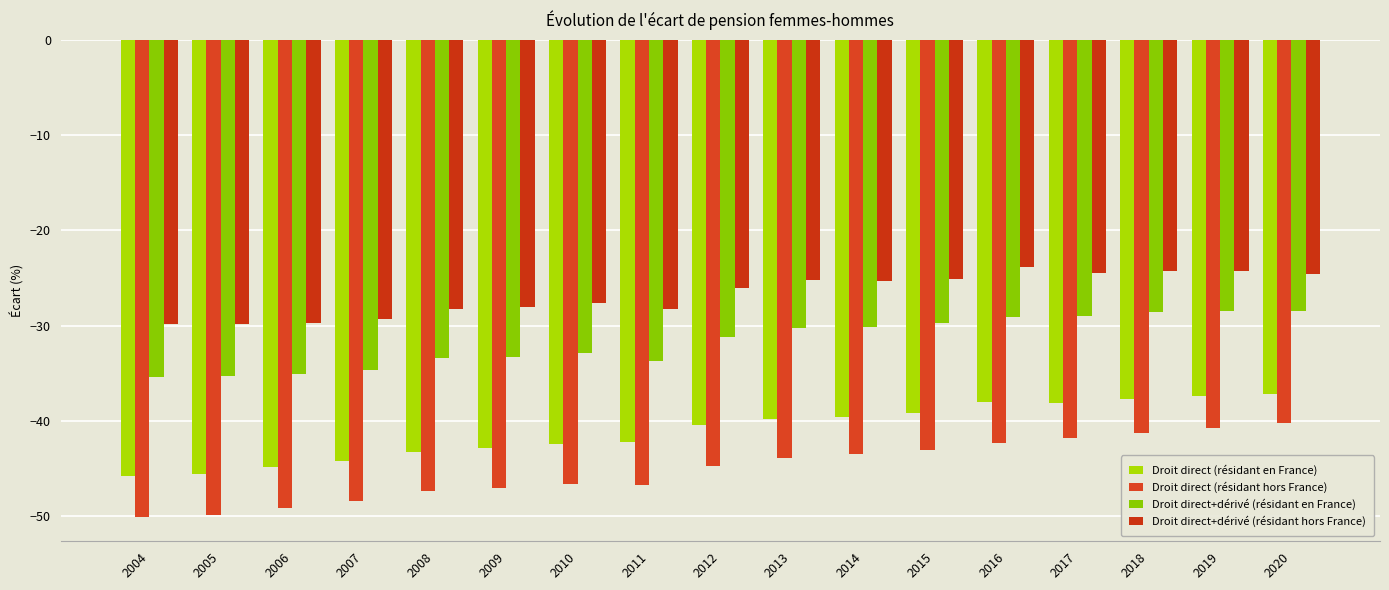

The Droit direct (résidant hors France) series shows -14.0 at 2017. True or false?

False